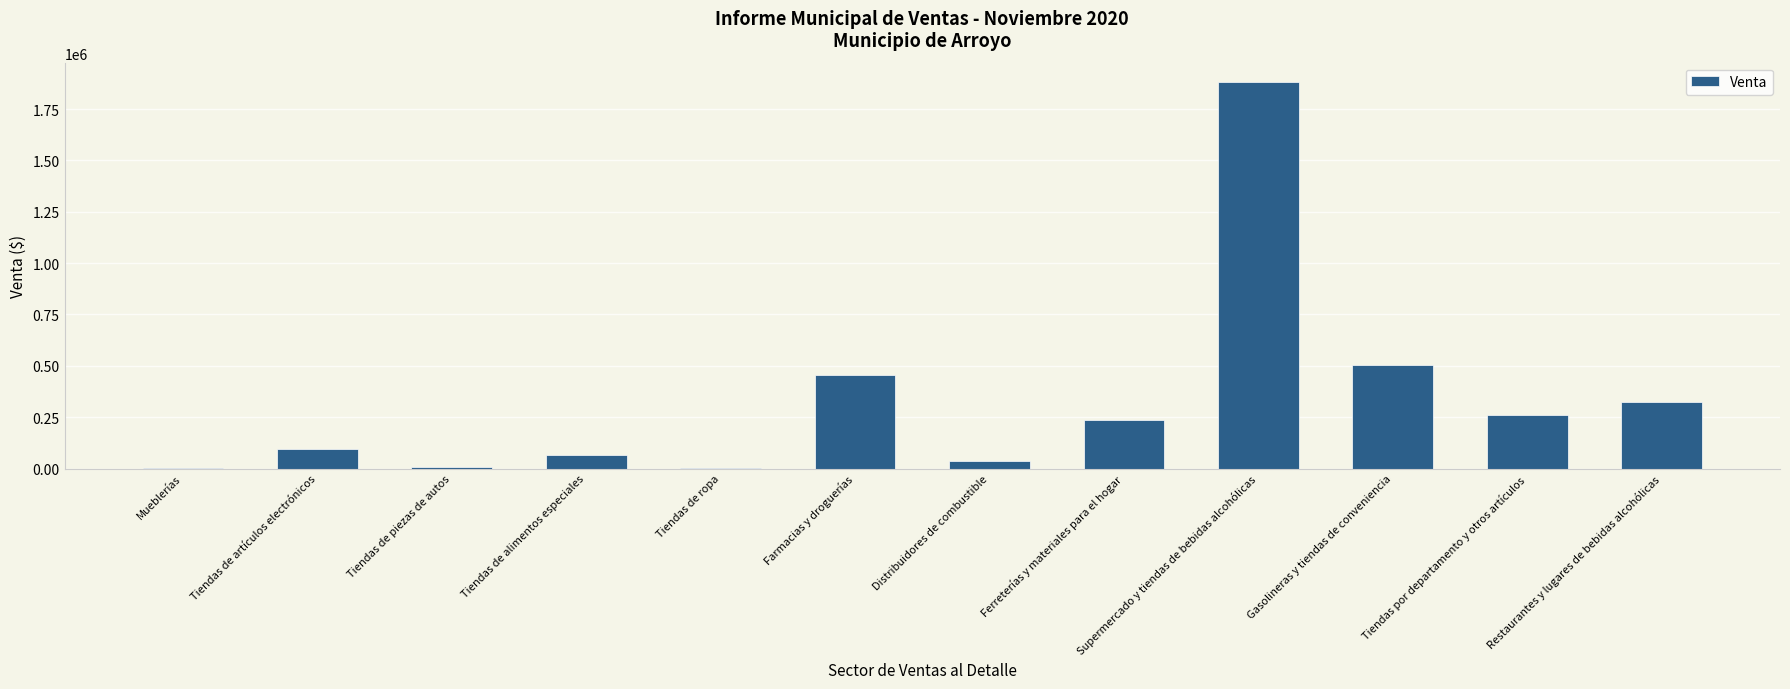

What is the maximum value shown in the chart?

1881486.7